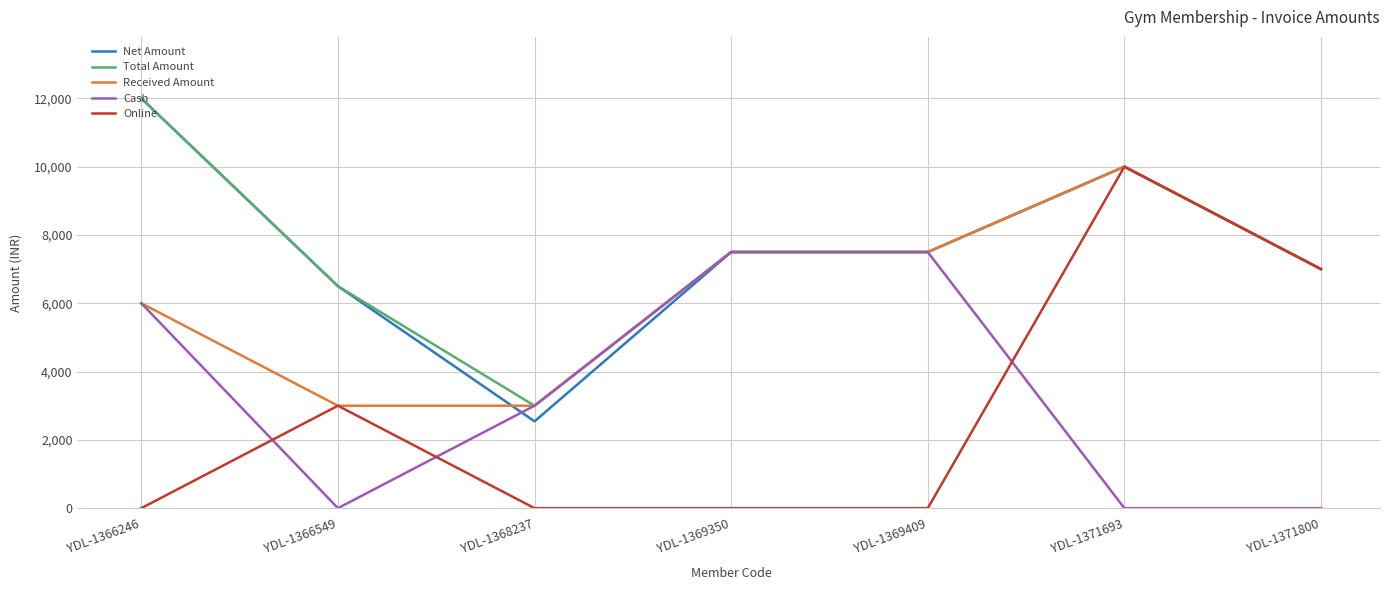

How many lines are shown in the chart?

5